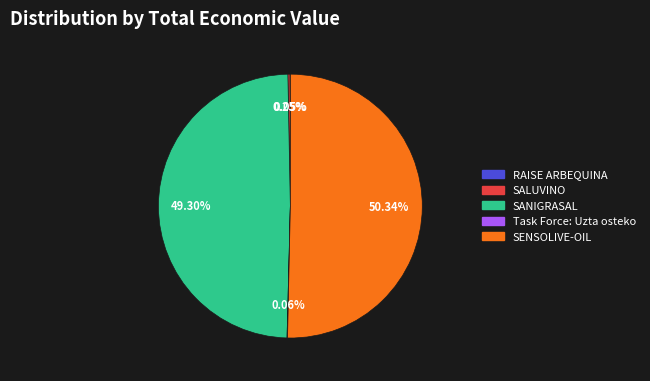

What is the largest slice in the pie chart?

SENSOLIVE-OIL